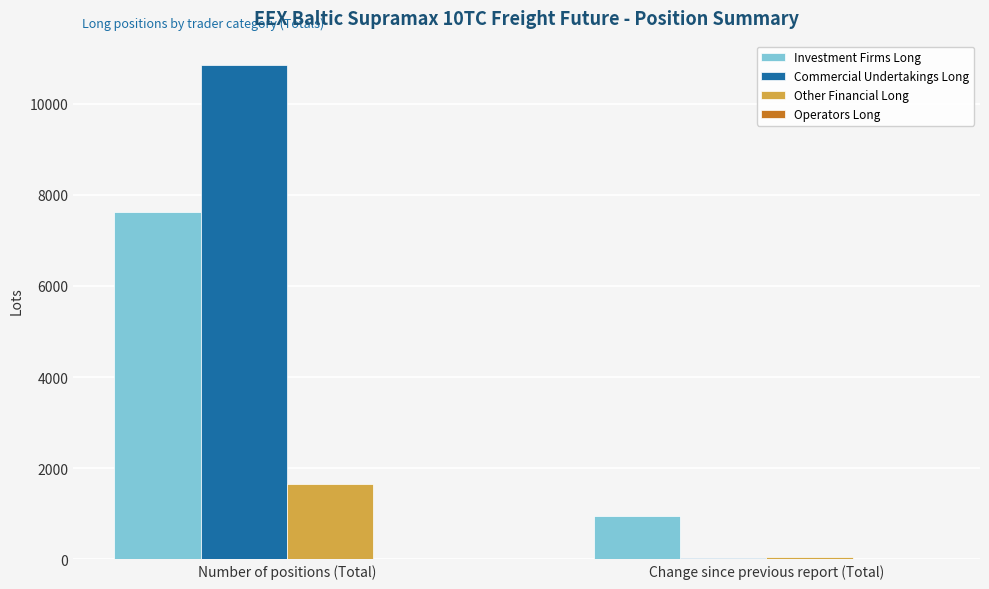

List the series in order of their overall mean, highest first.

Commercial Undertakings Long, Investment Firms Long, Other Financial Long